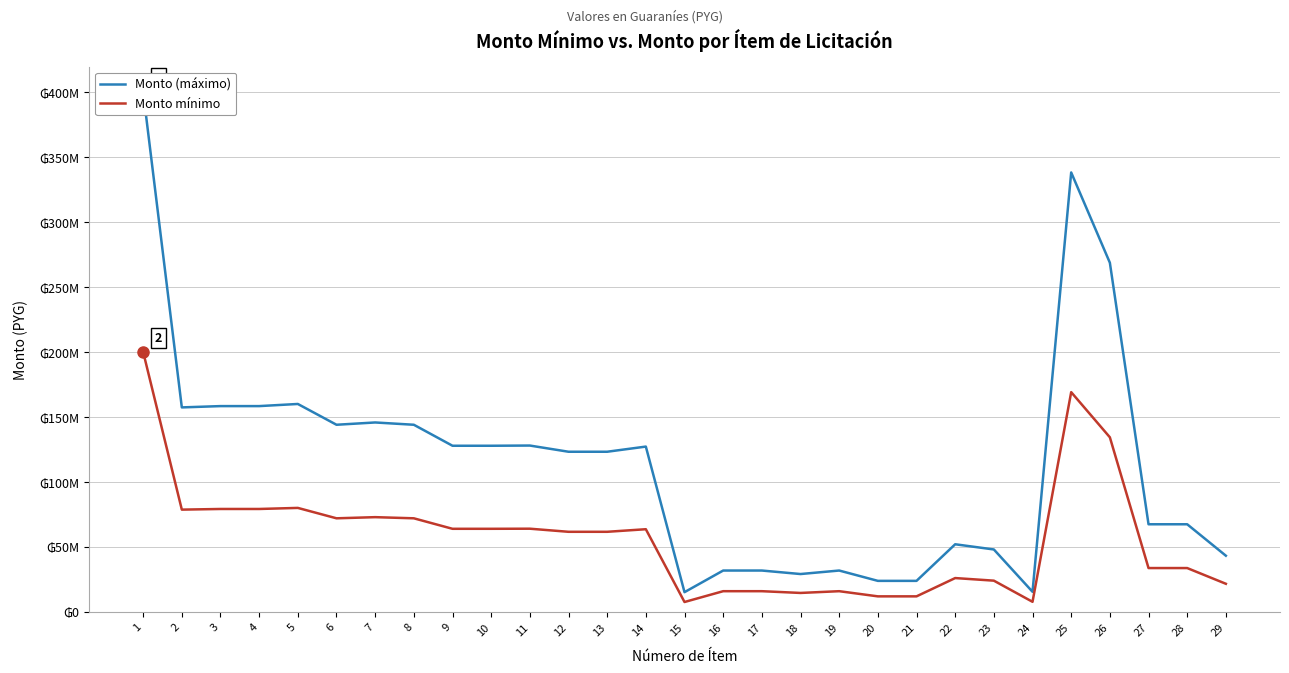

What is the difference between the second highest and second lowest values in the Monto mínimo series?

161326000